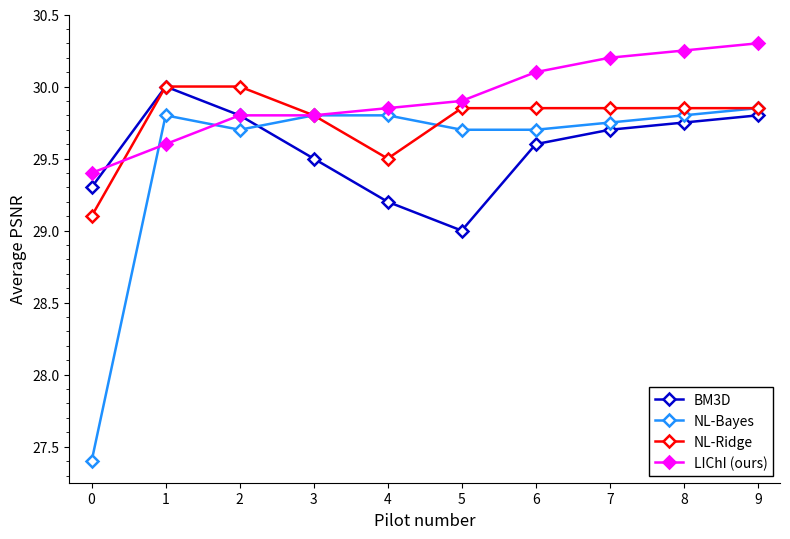

Which series has the largest total across all categories?

LIChI (ours)